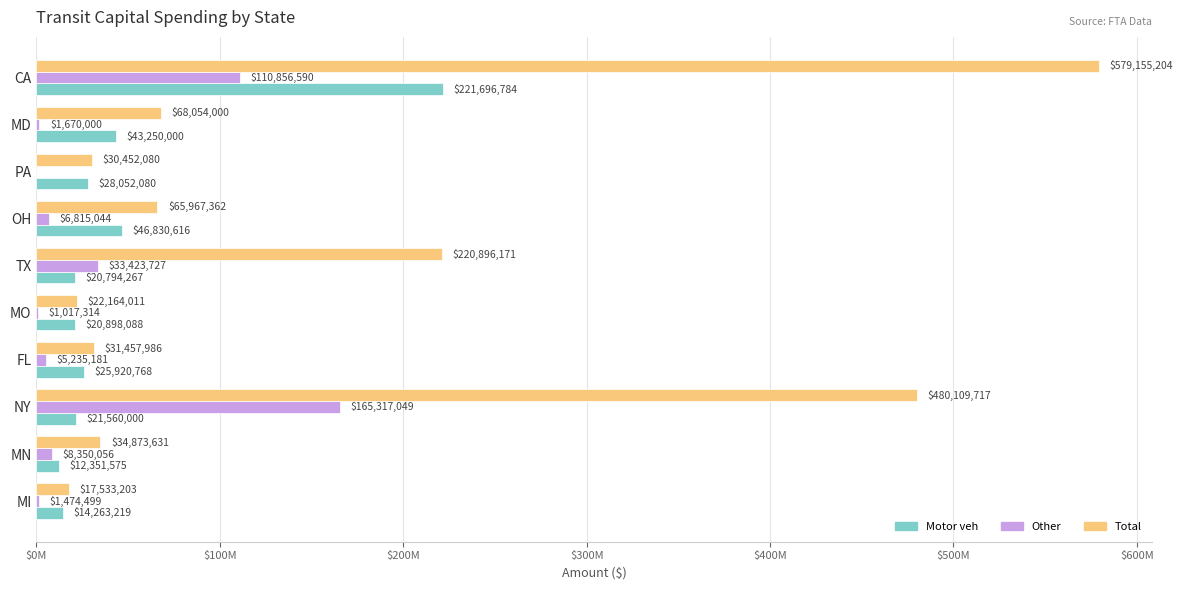

What is the difference between the maximum and minimum values in the Motor veh series?

209345209